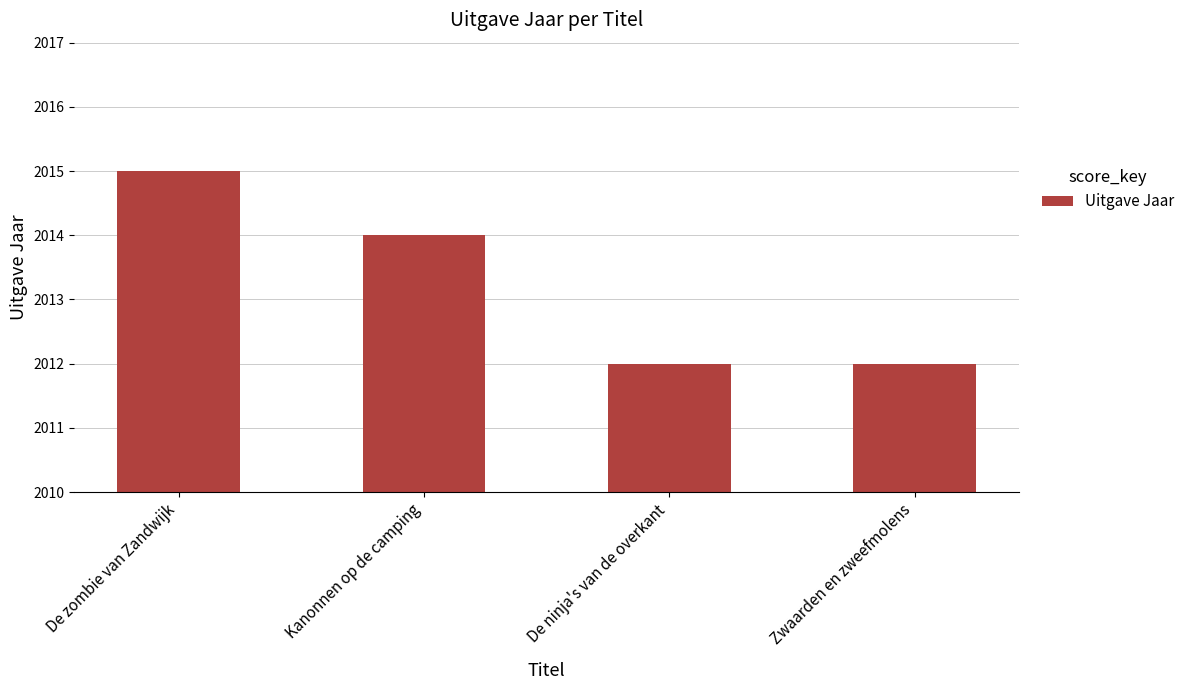

What is the average value?

2013